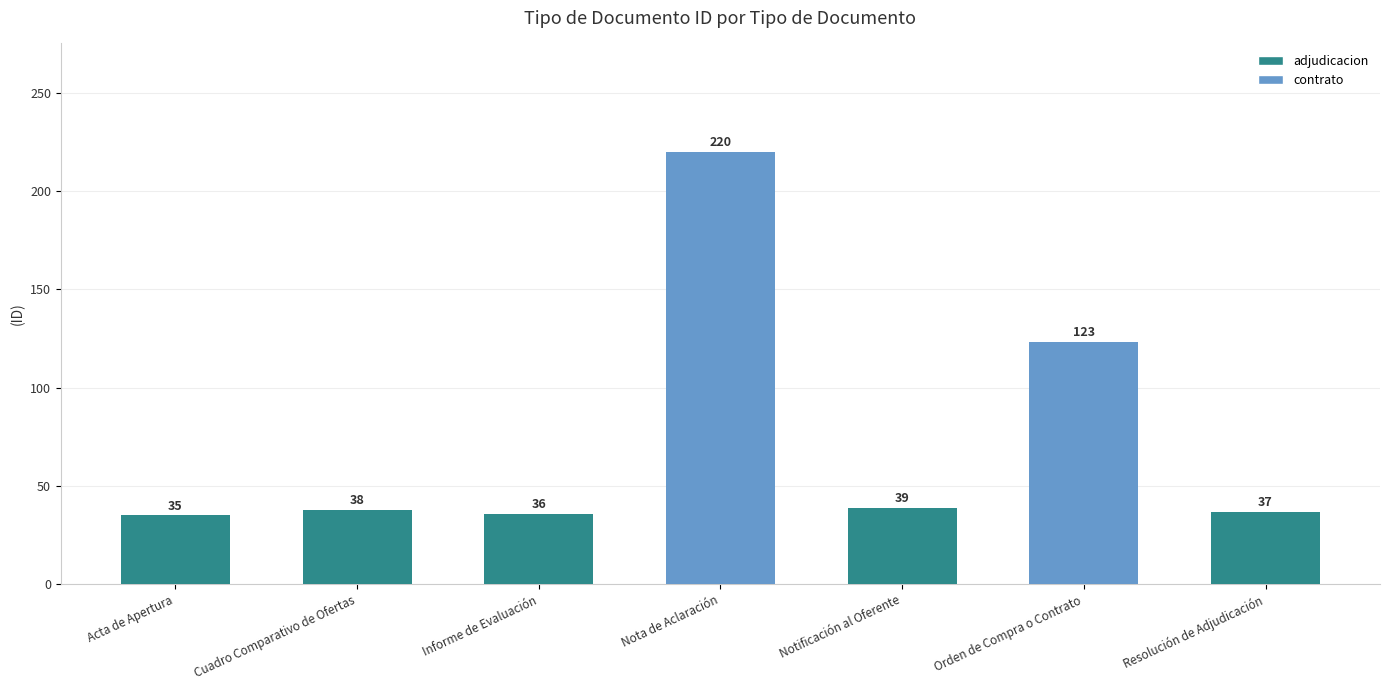

Rank the categories by value from highest to lowest.

Nota de Aclaración, Orden de Compra o Contrato, Notificación al Oferente, Cuadro Comparativo de Ofertas, Resolución de Adjudicación, Informe de Evaluación, Acta de Apertura